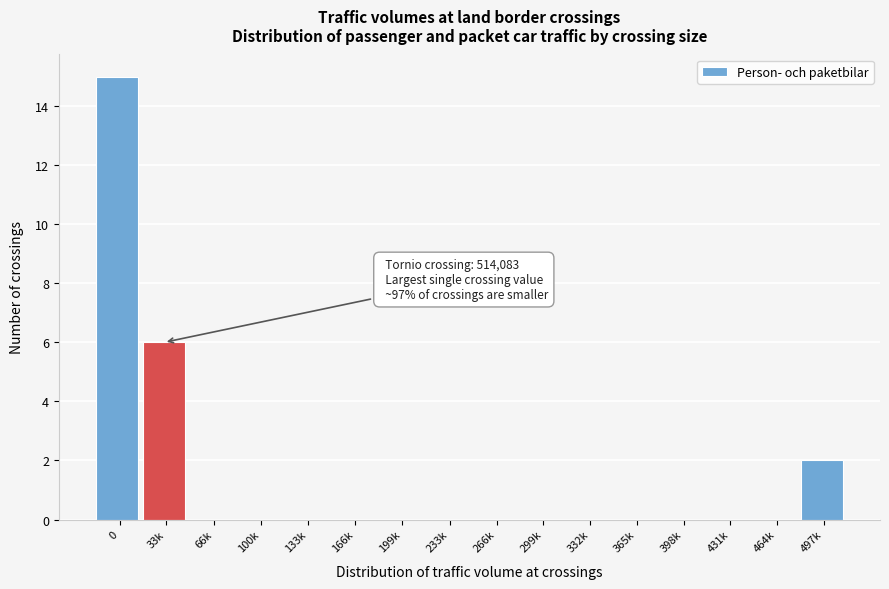

Reading left to right, transcribe all the data shown in this chart.

0=15	33k=6	66k=0	100k=0	133k=0	166k=0	199k=0	233k=0	266k=0	299k=0	332k=0	365k=0	398k=0	431k=0	464k=0	497k=2